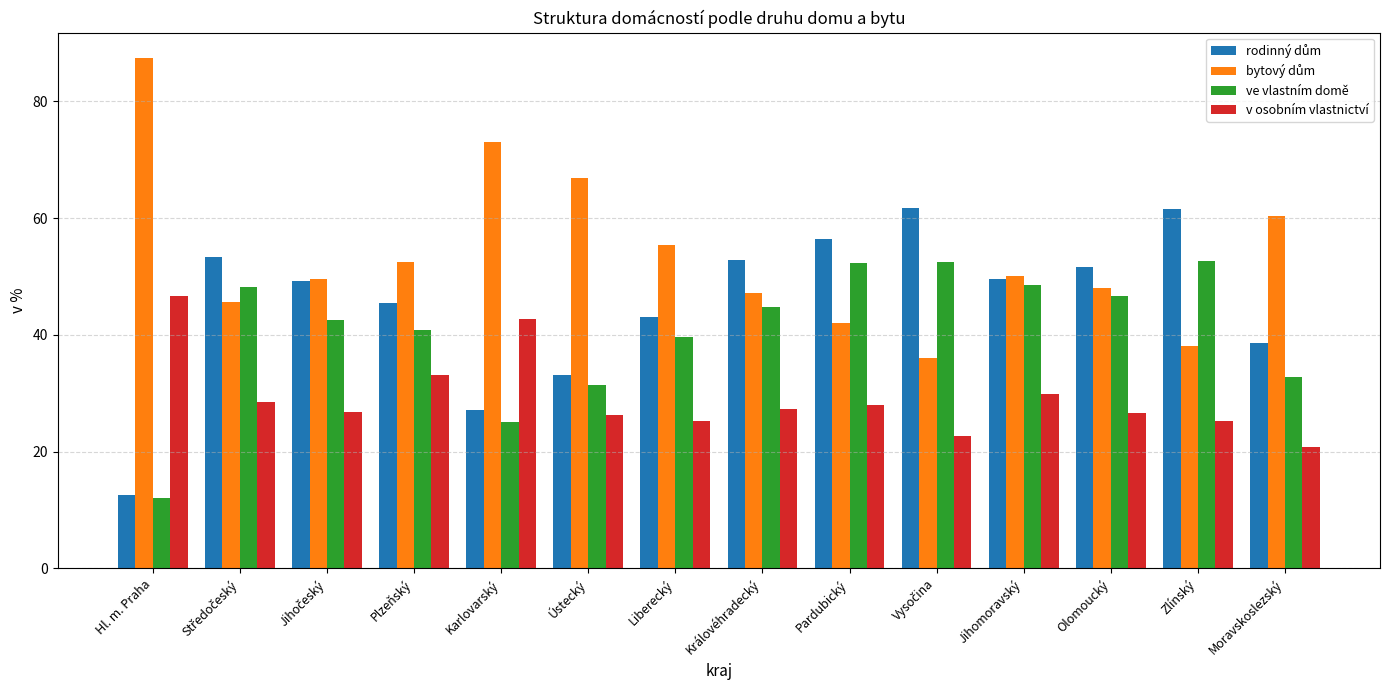

At how many categories does at least one series exceed 77?

1